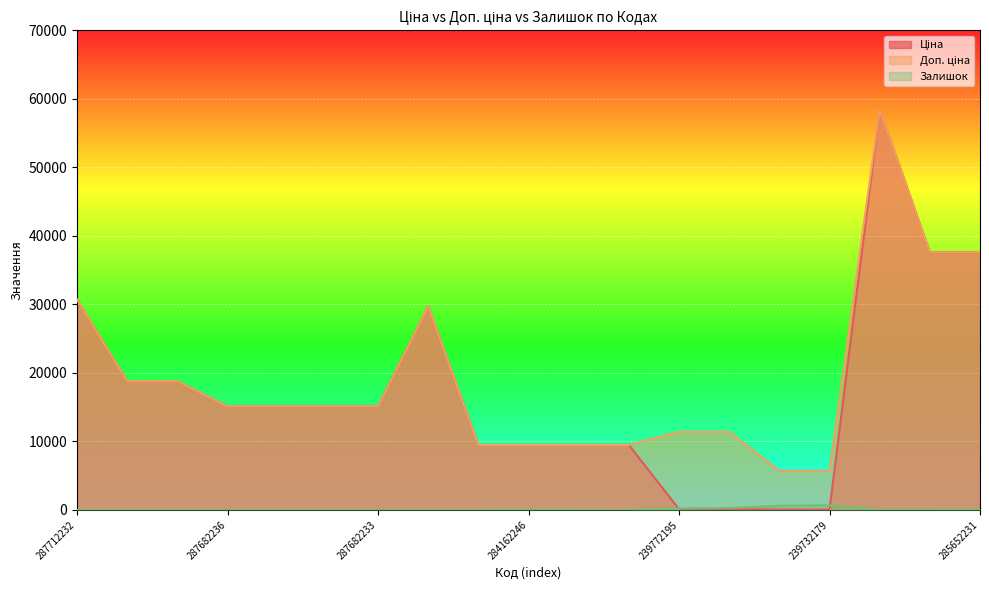

Which label corresponds to the smallest value in the chart?

287712232